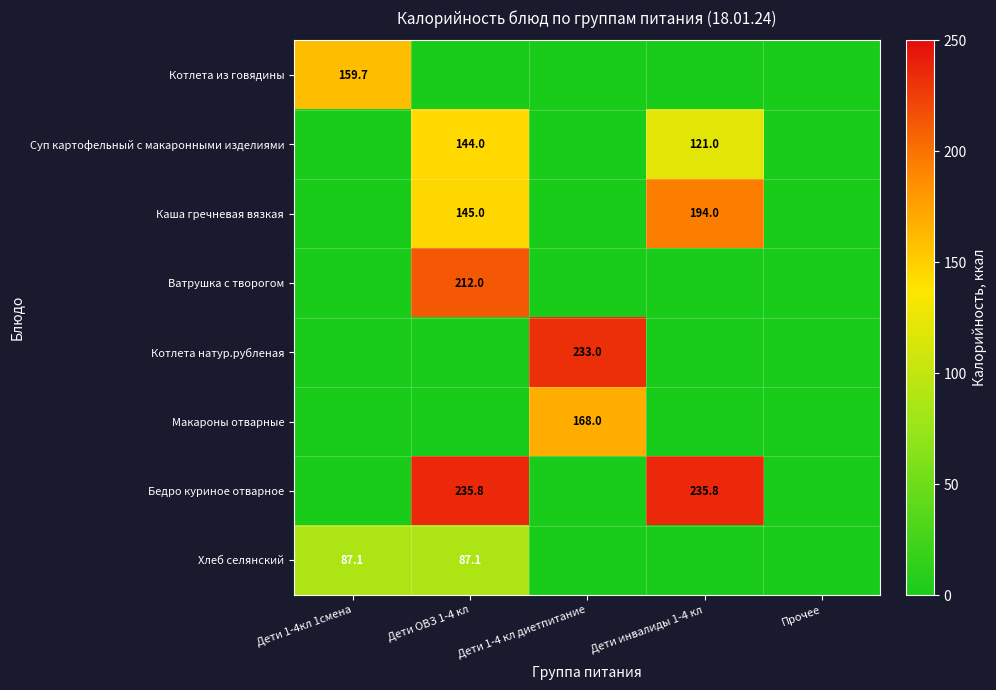

Is it true that Котлета из говядины equals 159.7 at Дети 1-4кл 1смена?

True